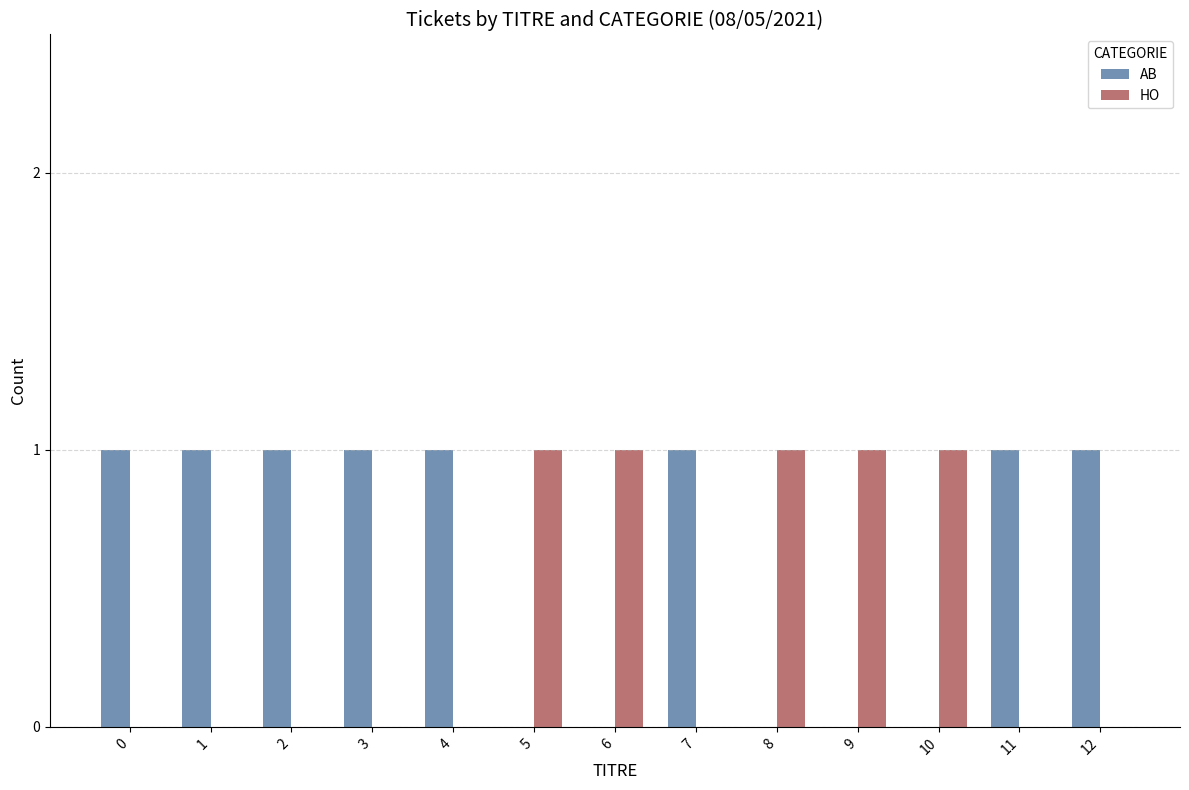

What is the sum of all HO values?

5